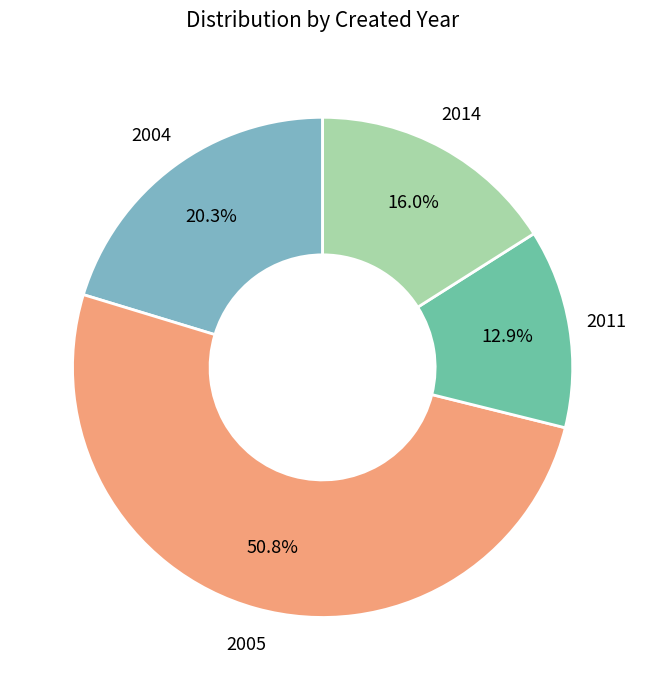

How many slices are in this pie chart?

4